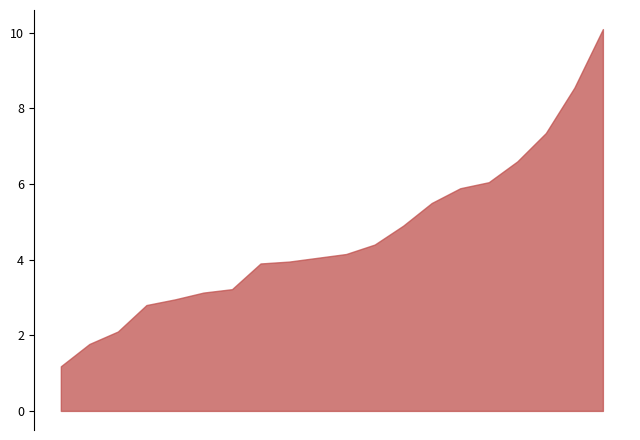

What is the difference between the maximum and minimum values?

8.9